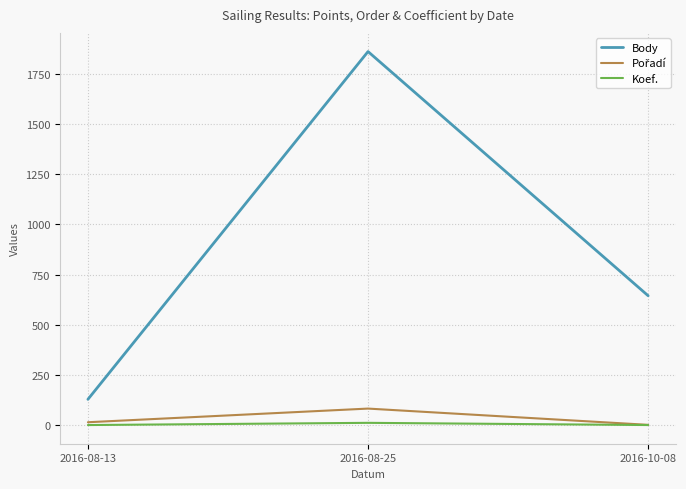

Rank the categories by Body value from lowest to highest.

2016-08-13, 2016-10-08, 2016-08-25